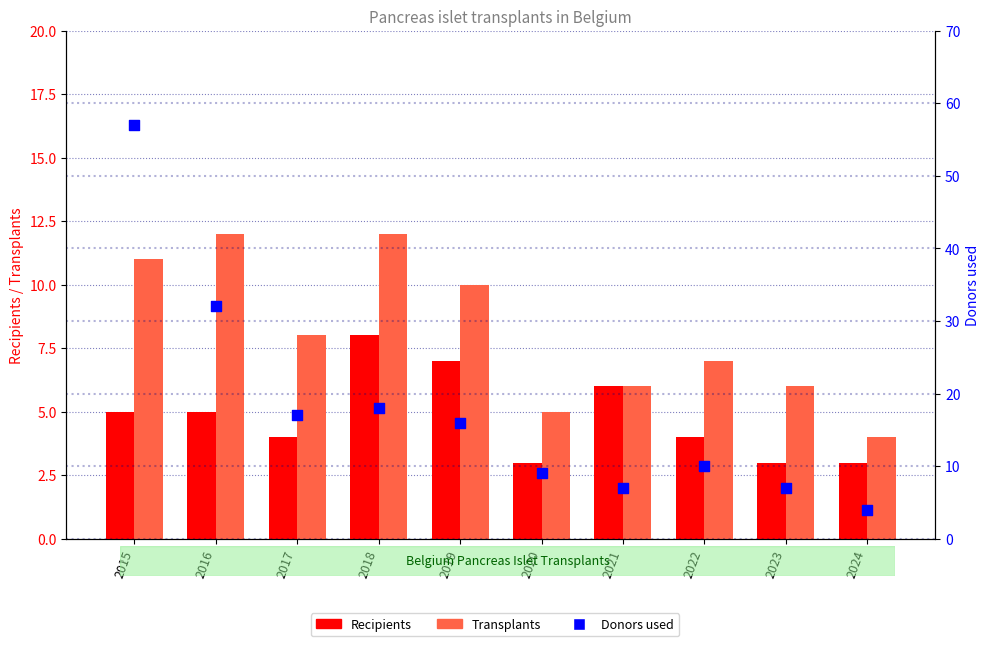

Which series has the largest total across all categories?

Donors used